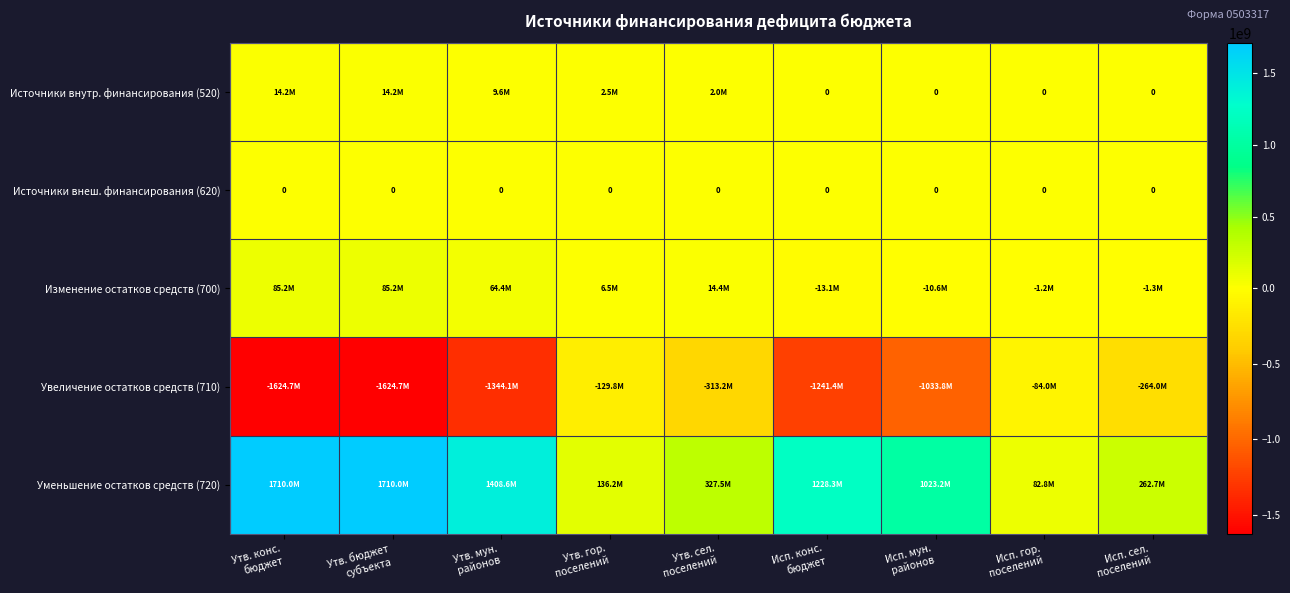

Where is Источники внеш. финансирования (620) nearest to the value 0?

Утв. конс. бюджет